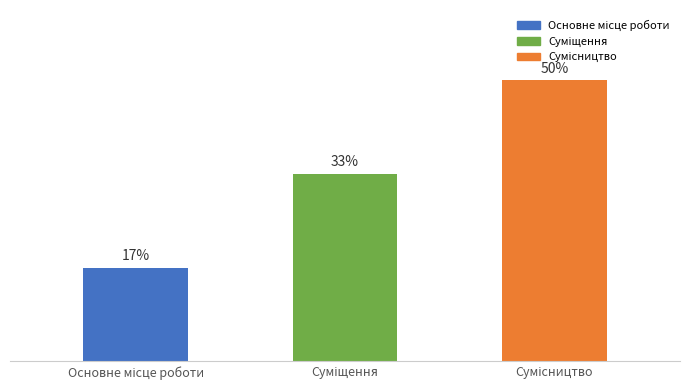

How many bars are there in total?

3